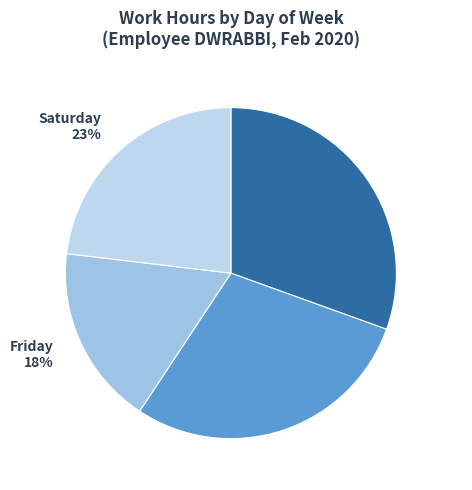

To the nearest percent, what percentage of the pie is Friday?

18%